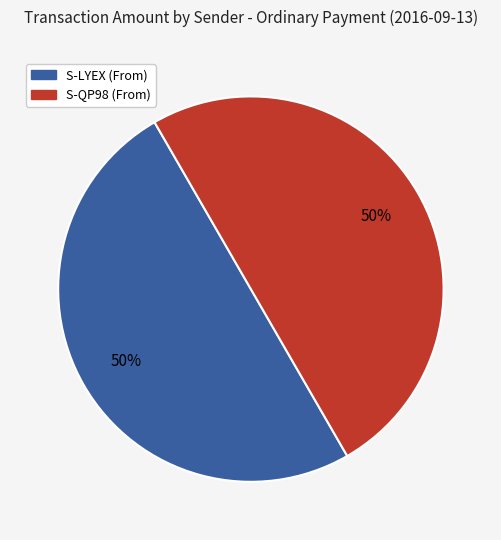

To the nearest percent, what is the average slice percentage?

50%